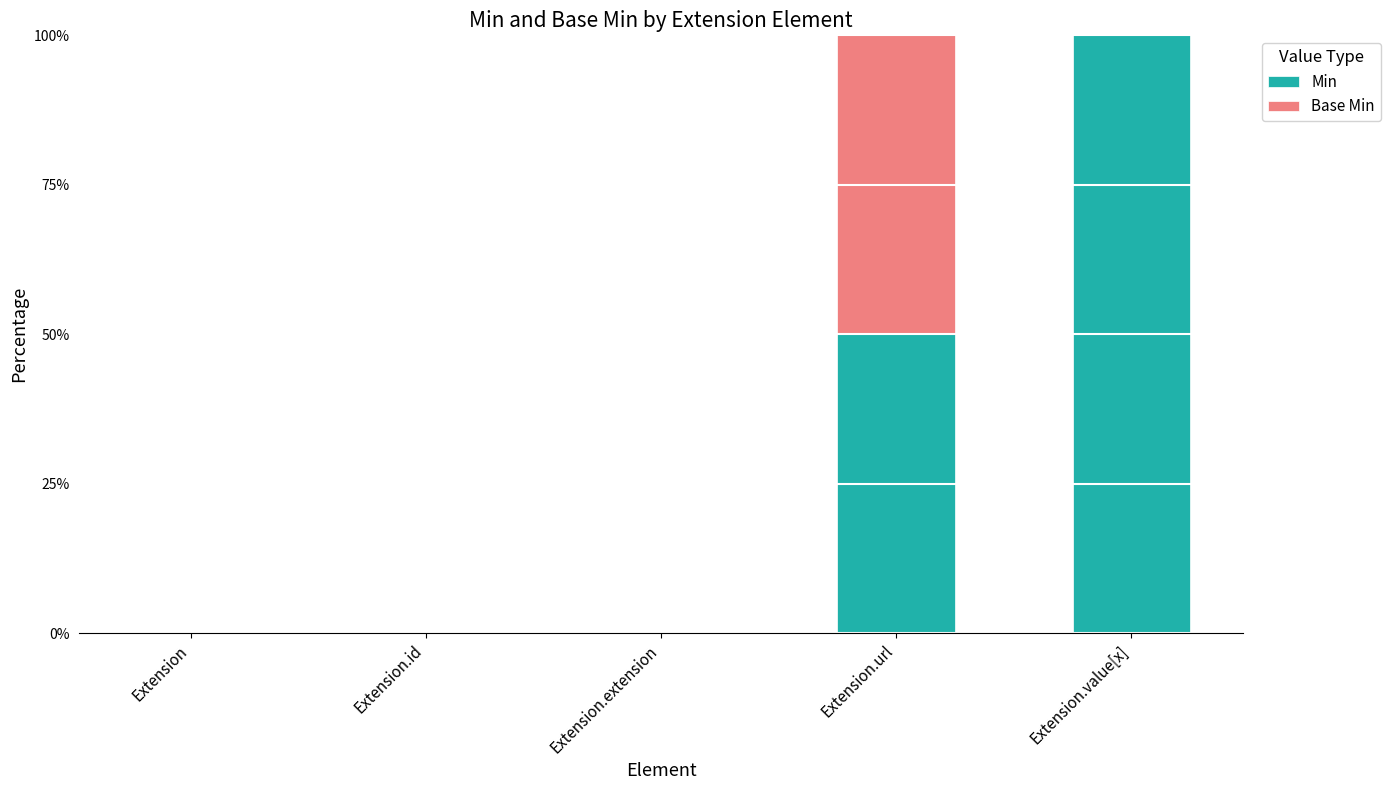

Reading right to left, transcribe the values for Min.

Extension.value[x]=100	Extension.url=50	Extension.extension=0	Extension.id=0	Extension=0